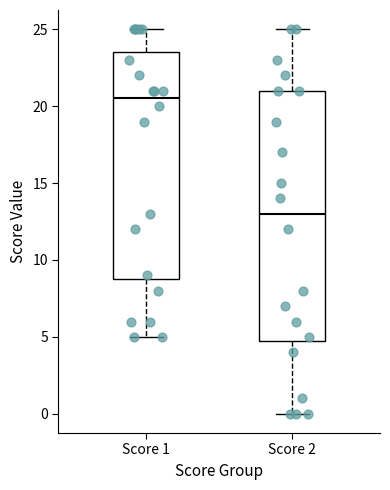

Reading left to right, read every box against the y-axis: the position of its median line, the range the box covers, and the ends of its whiskers. The values are not printed on the chart, so give them approximately, as read against the axis.

Score 1: median 20.5, box 9.0 to 23.5, whiskers 5.0 to 25.0
Score 2: median 13.0, box 5.0 to 21.0, whiskers 0.0 to 25.0